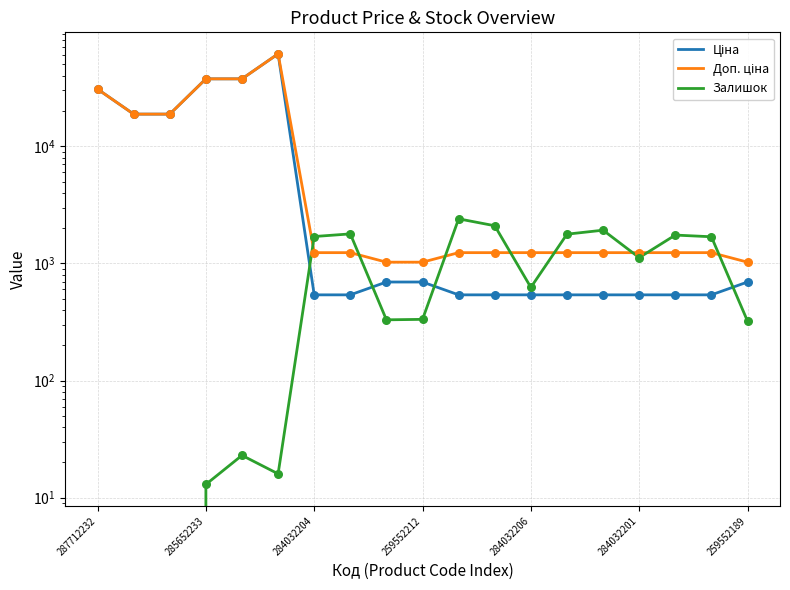

At how many categories does at least one series exceed 45658?

1